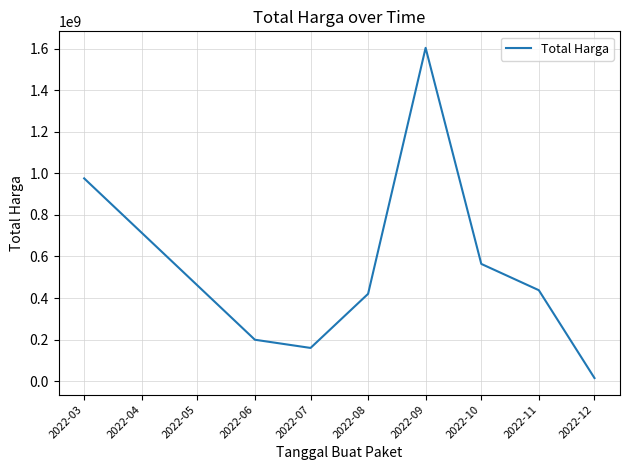

Rank the categories by value from highest to lowest.

2022-09, 2022-03, 2022-10, 2022-11, 2022-08, 2022-06, 2022-07, 2022-12